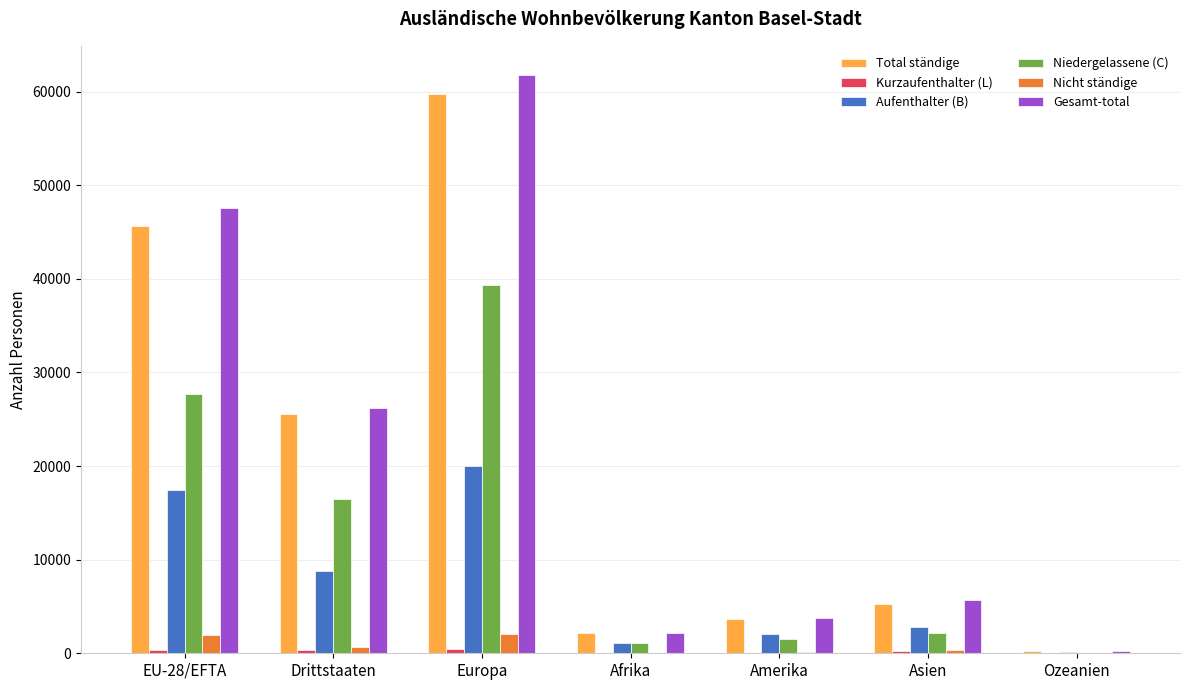

What is the highest value of the Total ständige series?

59767